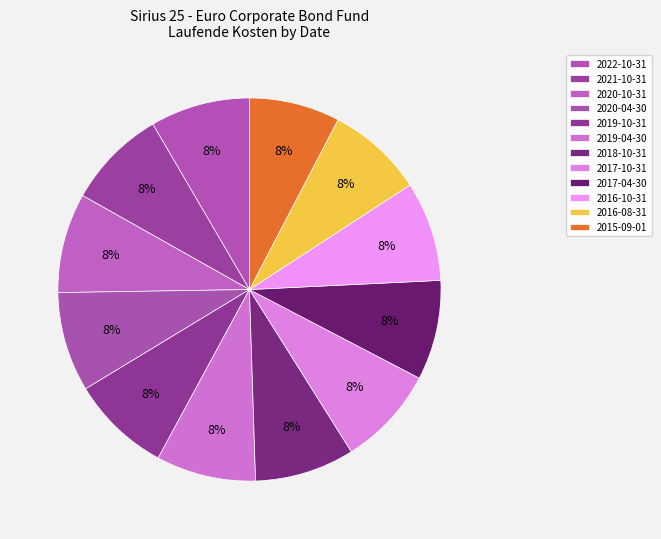

Does 2019-04-30 account for over 50% of the chart?

No